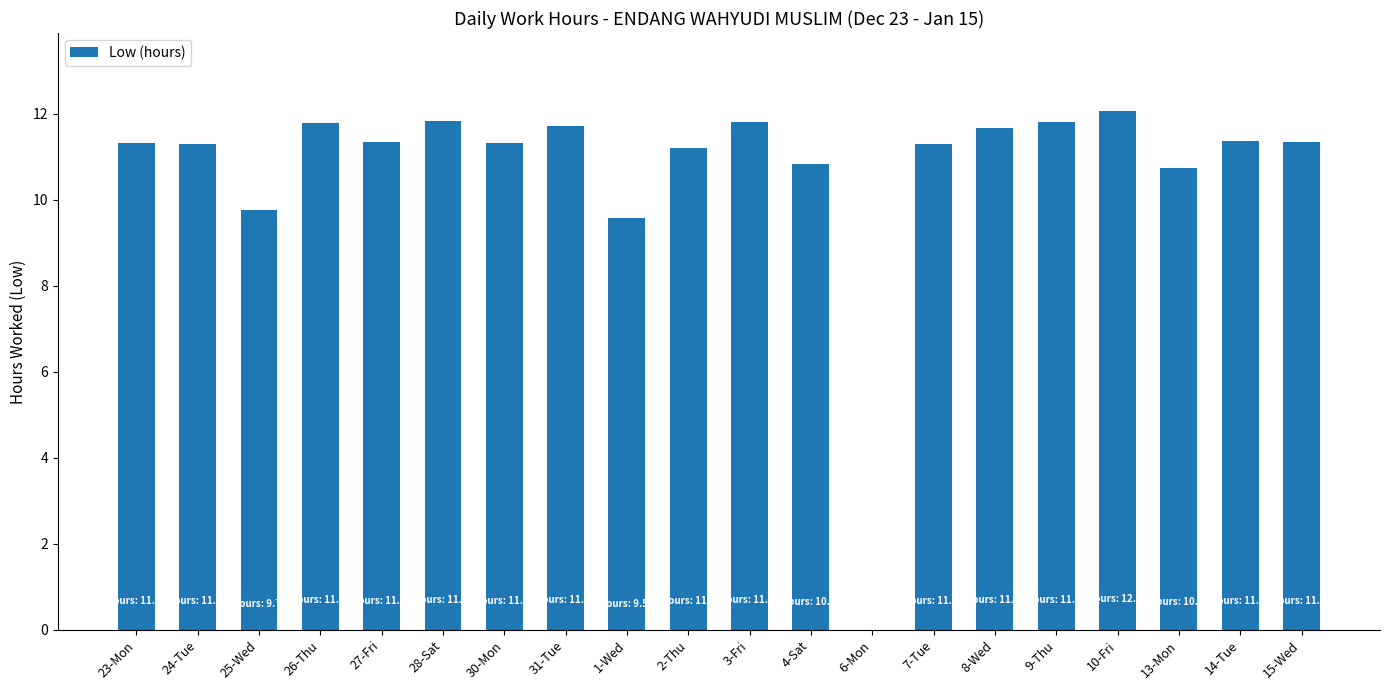

What is the maximum value shown in the chart?

12.1